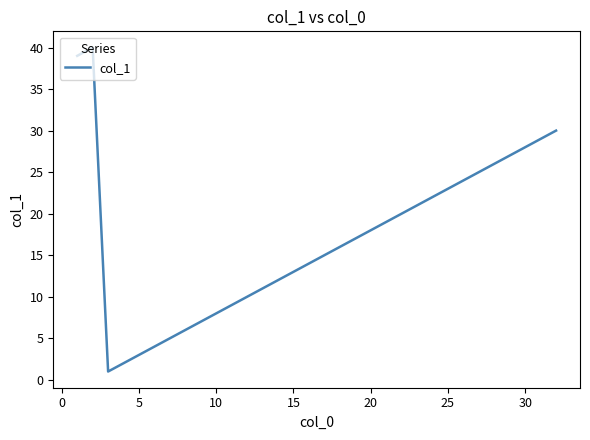

What is the maximum value shown in the chart?

40